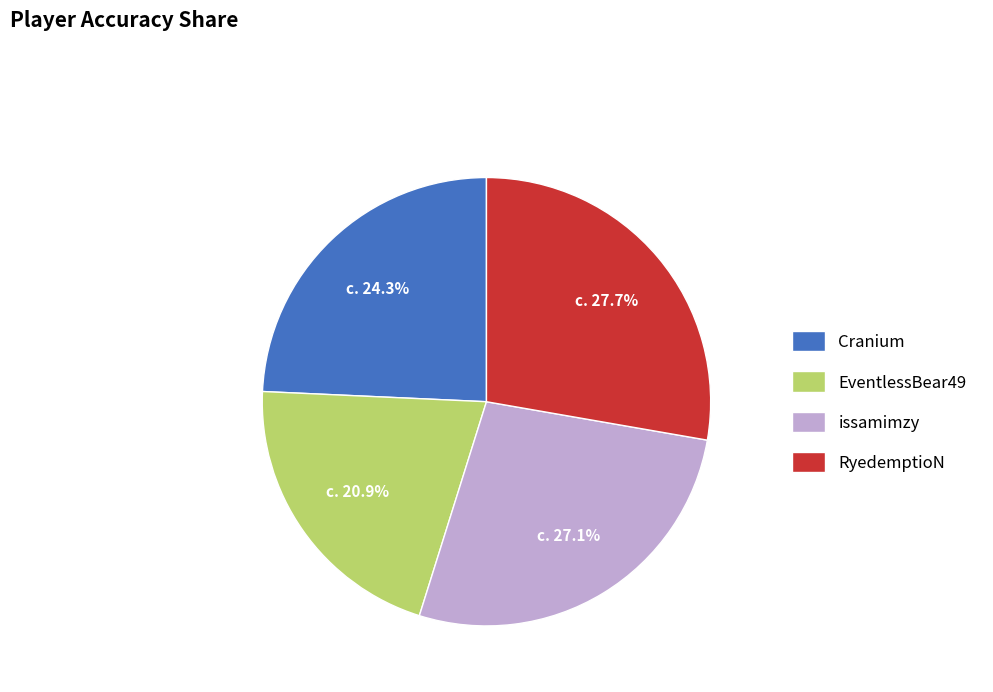

Does any single category account for the majority?

No